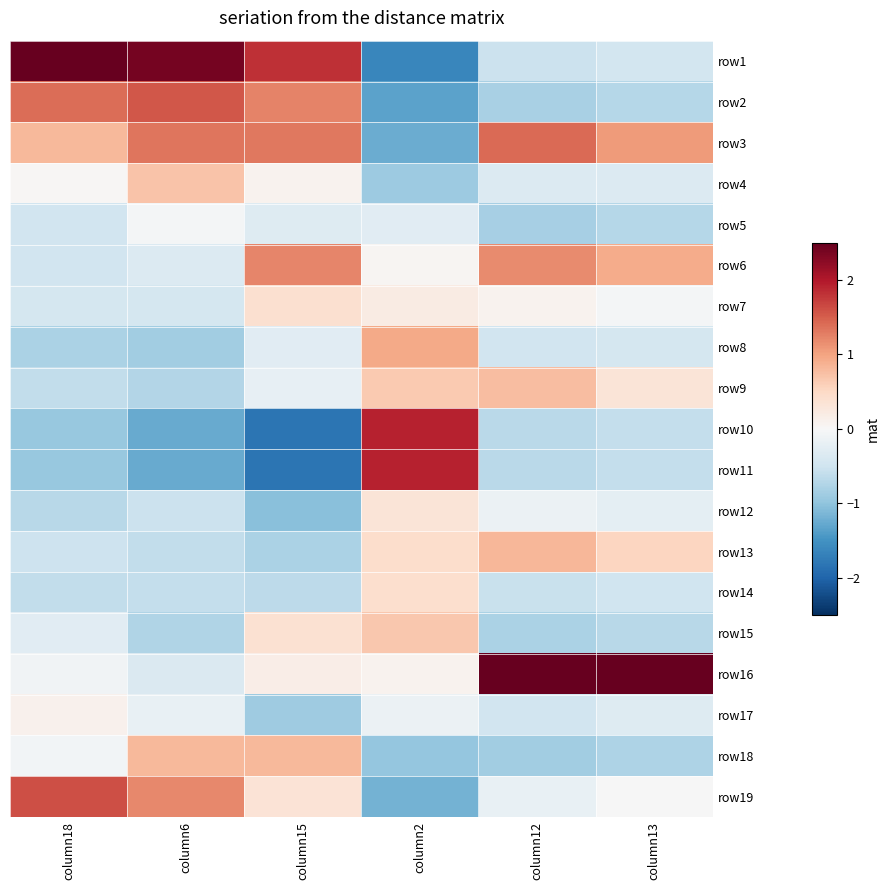

Which category has the lowest value across all series?

column15